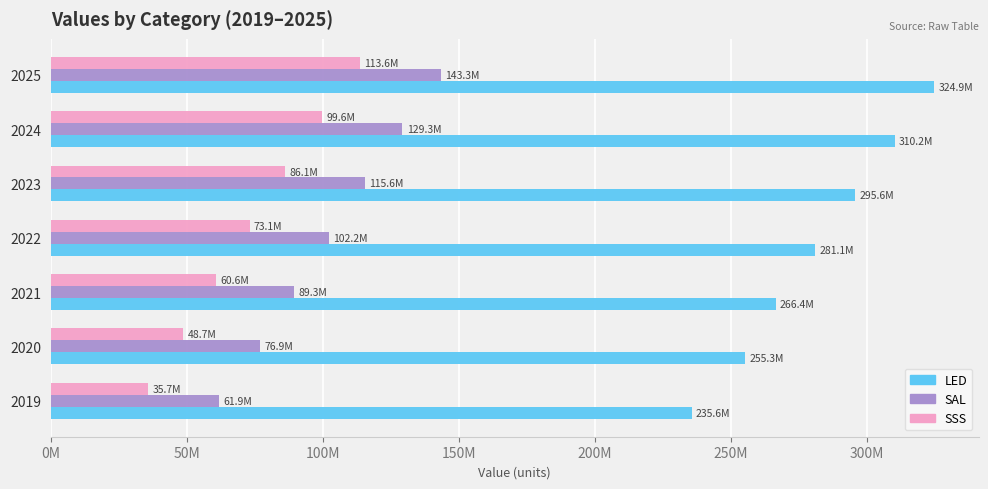

What are all the series names shown in the legend?

LED, SAL, SSS